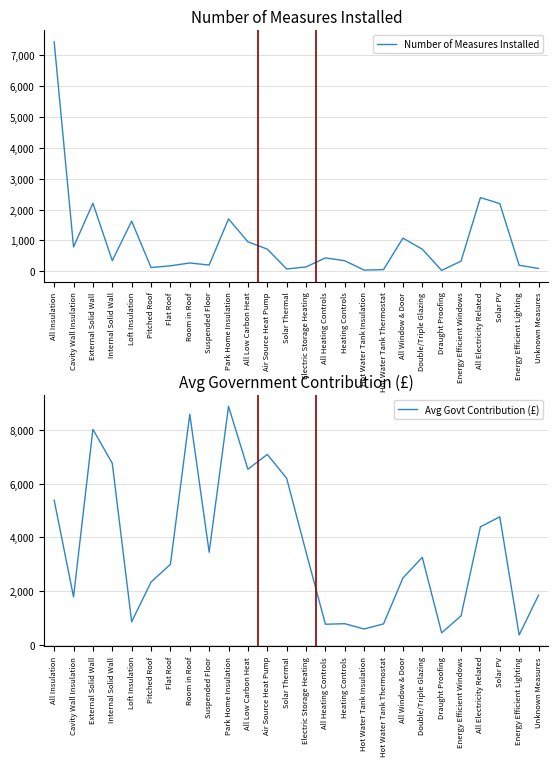

What is the difference between the maximum and second lowest values in the Number of Measures Installed series?

7393